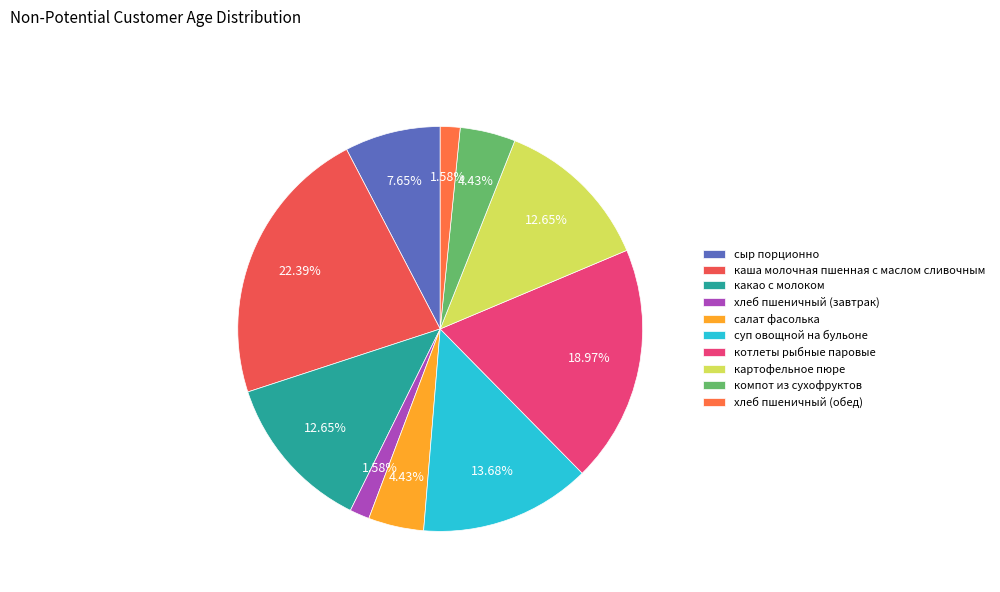

Combined, what portion of the pie is каша молочная пшенная с маслом сливочным and котлеты рыбные паровые?

41.4%